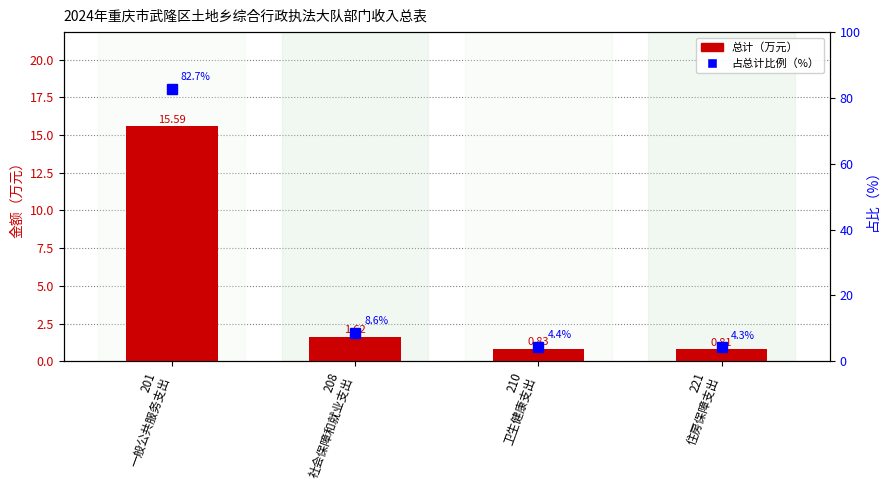

What are all the series names shown in the legend?

总计（万元）, 占总计比例（%）